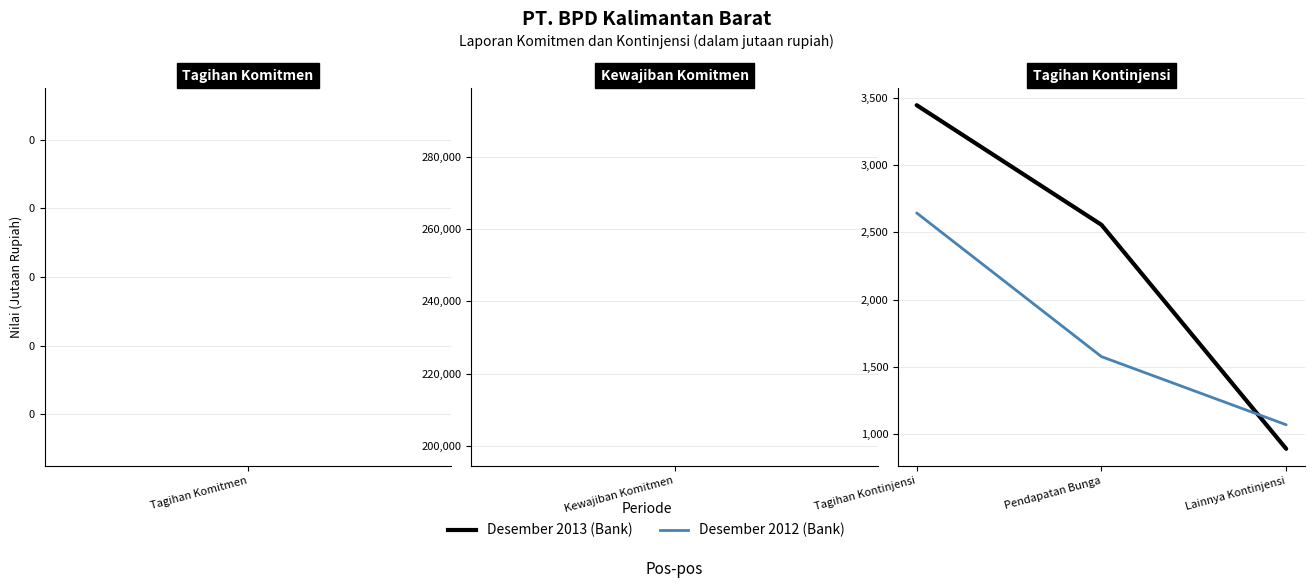

Which series has the widest spread of values?

Desember 2013 (Bank)